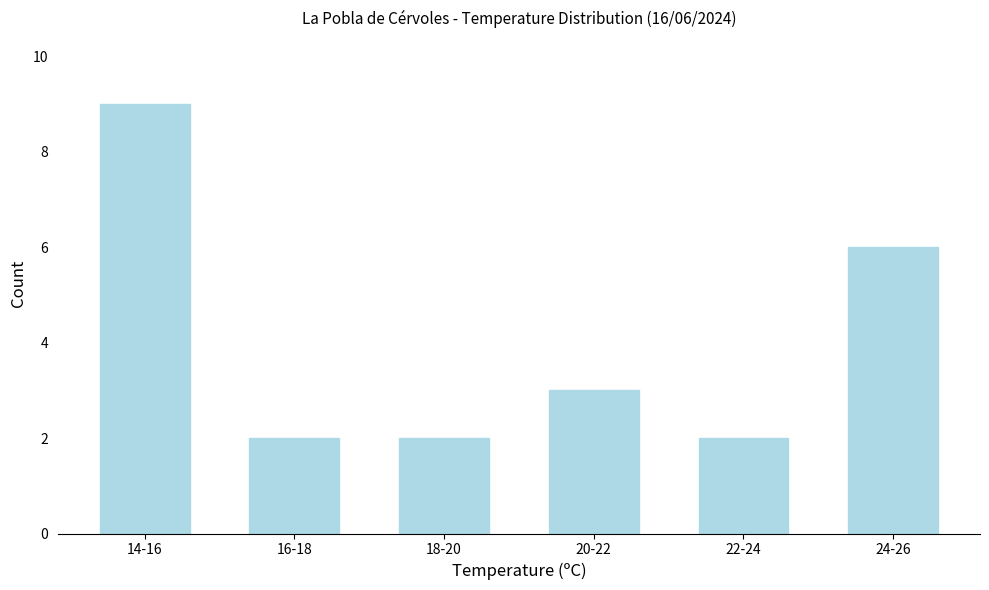

Reading left to right, list all the values displayed in this chart.

9	2	2	3	2	6